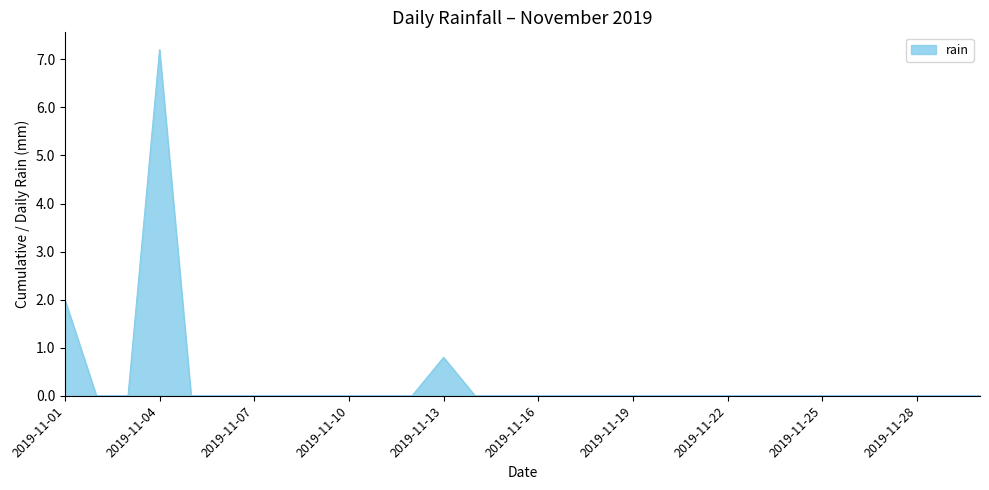

Does the chart display data point markers on the line(s)?

No